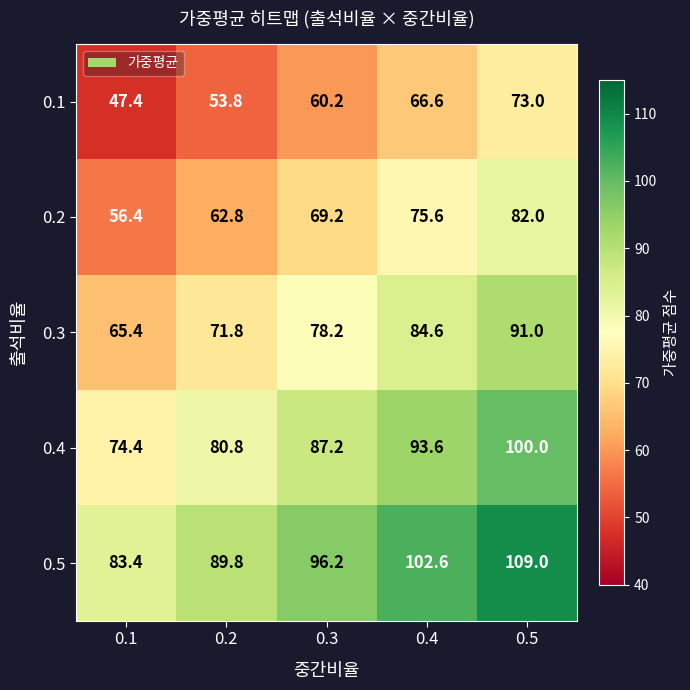

True or false: 0.5 has a value of 149.4 at 0.2.

False